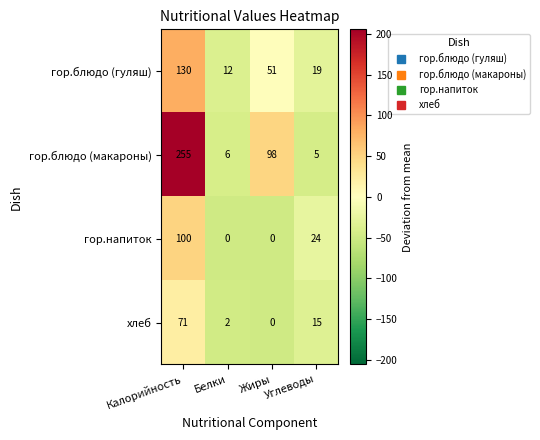

What is the sum of the гор.напиток values at Углеводы and Жиры?

24